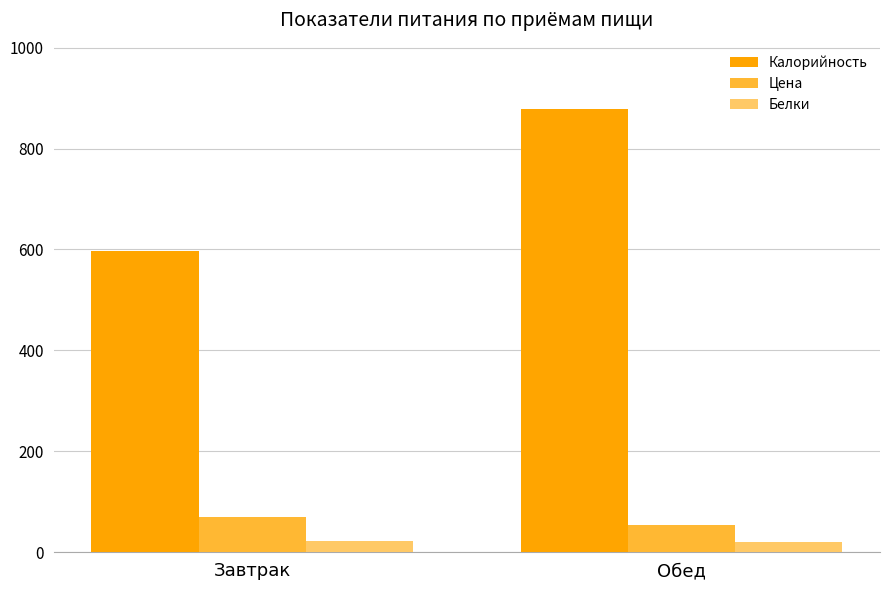

Are the bars grouped side by side (vs. stacked)?

Yes